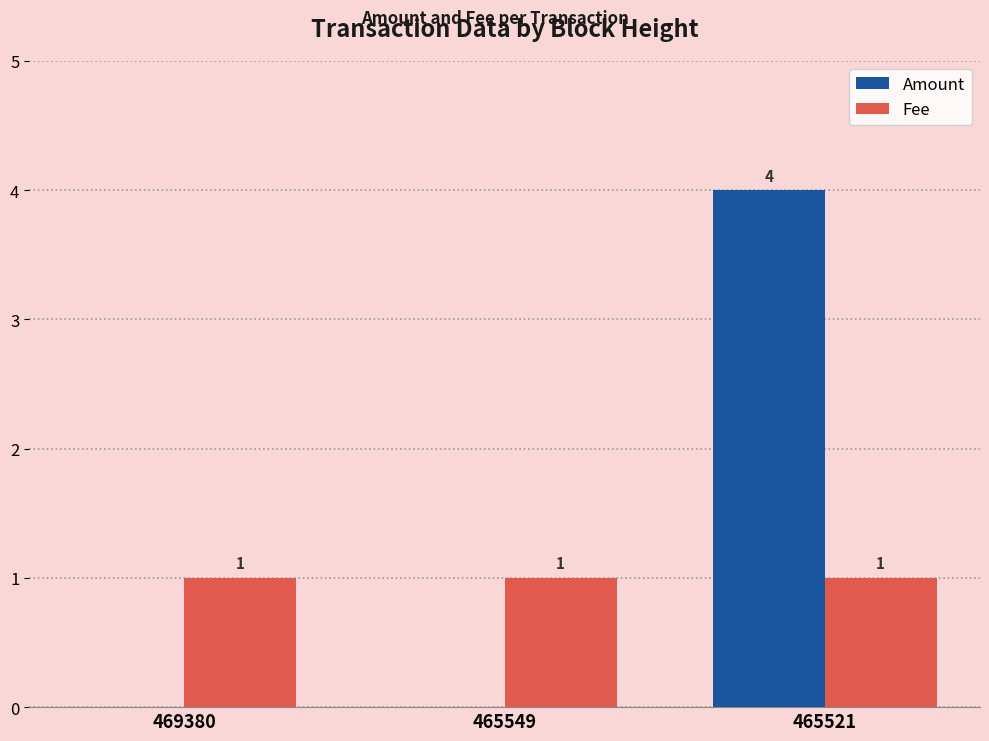

Is the value of Fee at 465521 greater than the value of Amount at 465521?

No